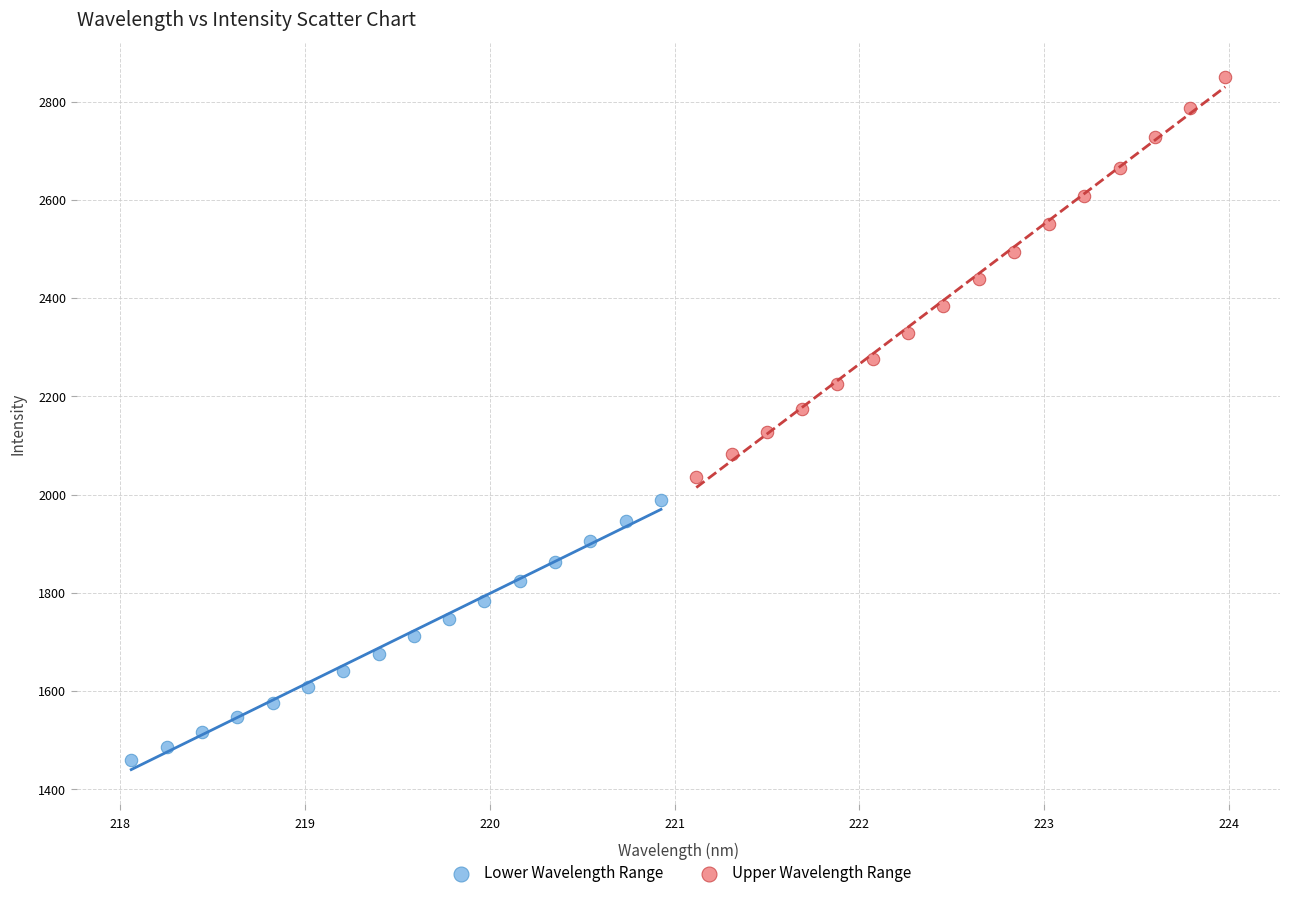

Which series has the largest Y range (max minus min)?

Upper Wavelength Range